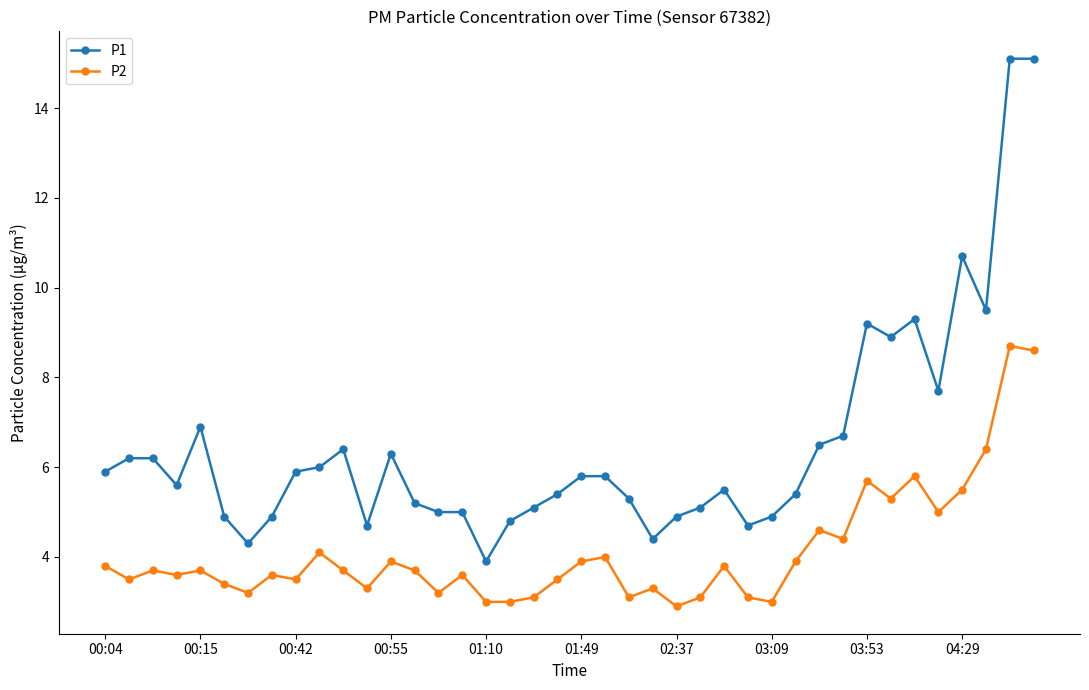

Which series has the widest spread of values?

P1